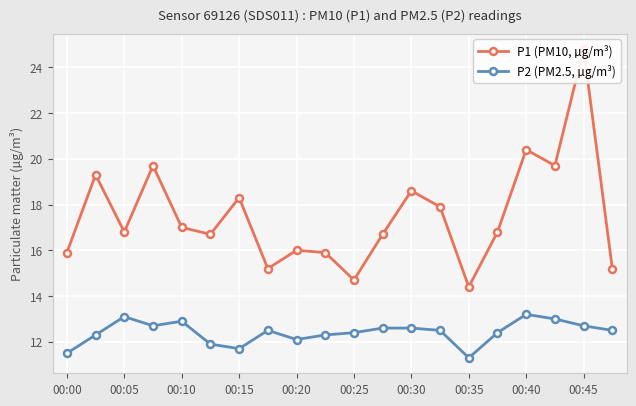

What is the minimum value for P2 (PM2.5, µg/m³)?

11.3